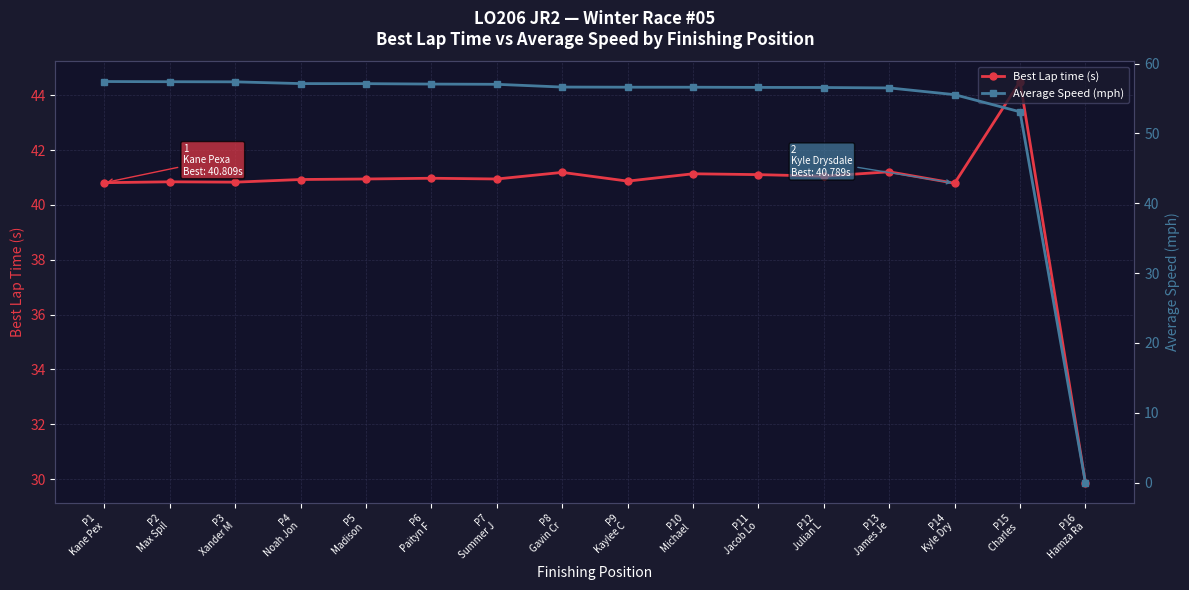

Rank the series by their average value, from highest to lowest.

Average Speed (mph), Best Lap time (s)